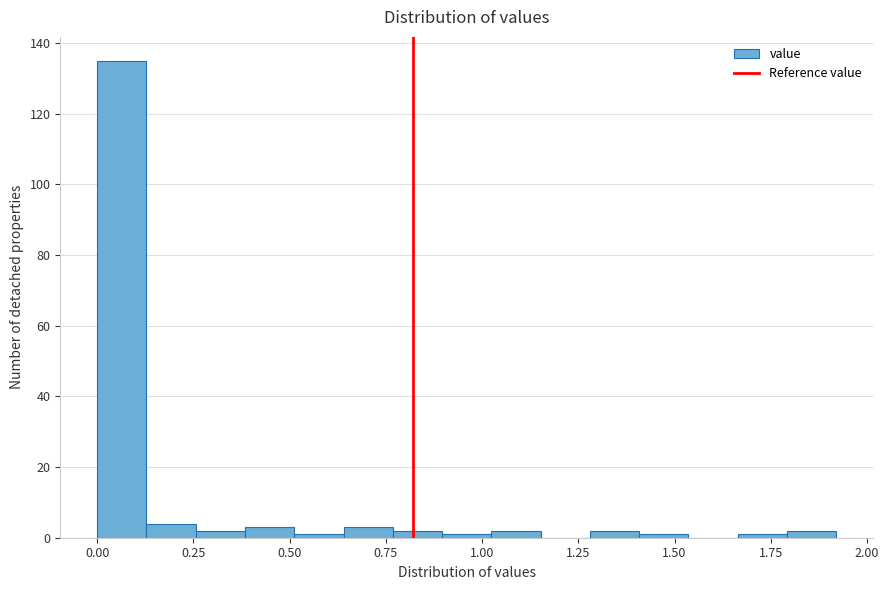

Read against the x-axis, roughly where is the centre of the tallest bar?

0.05